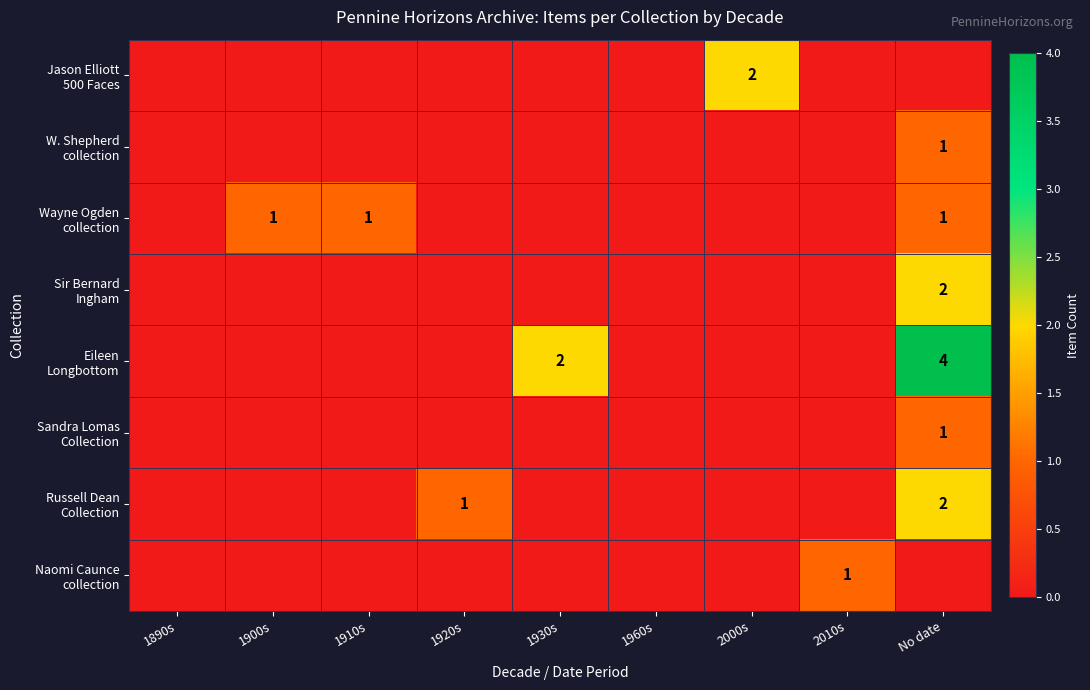

Is the value of W. Shepherd collection at 1890s greater than the value of Sandra Lomas Collection at No date?

No